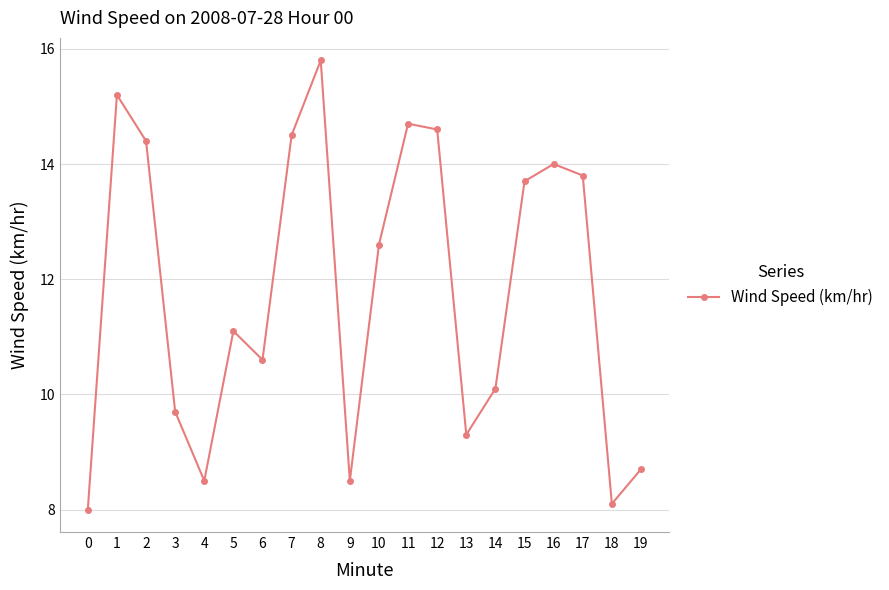

Does the chart display data point markers on the line(s)?

Yes